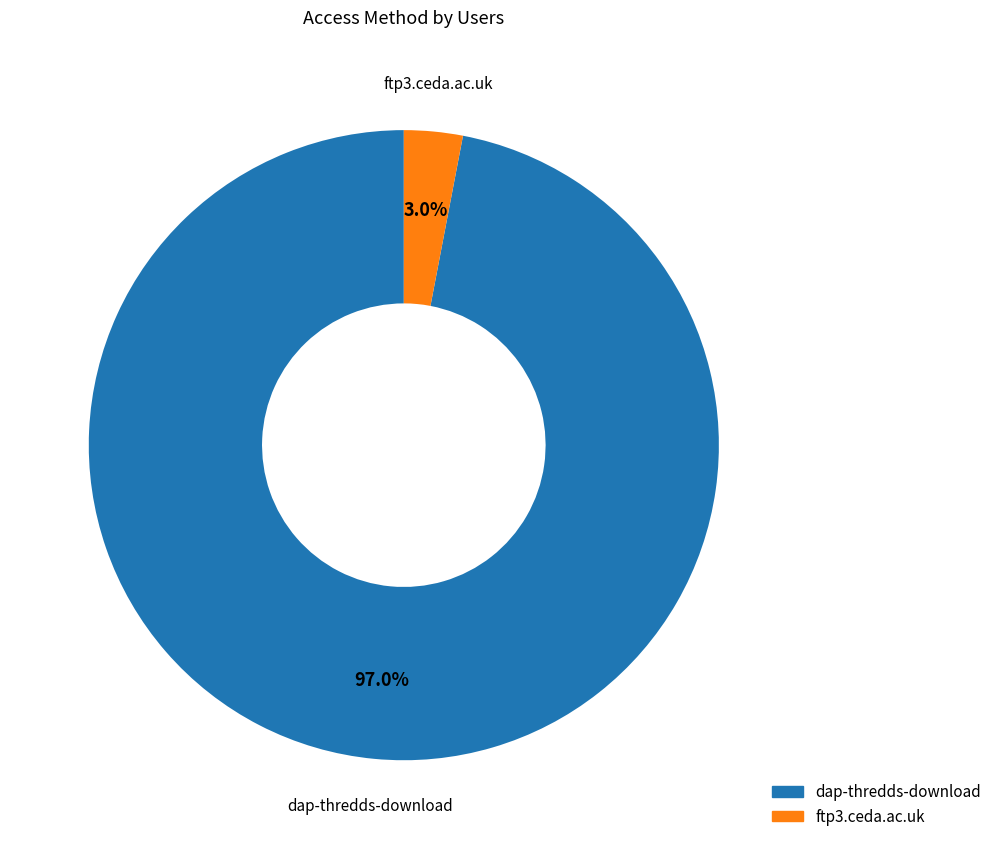

Is it true that dap-thredds-download is 86% of the pie?

False